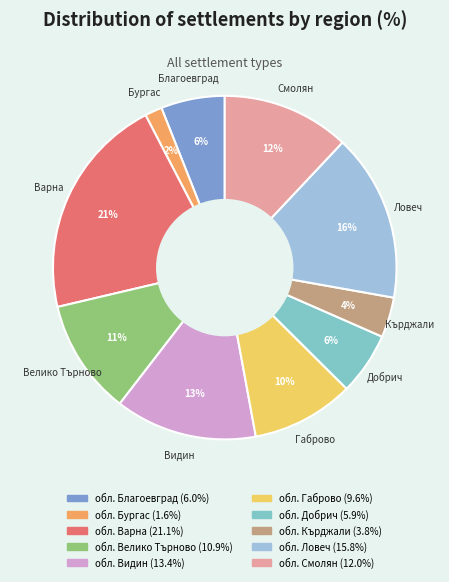

Which category has the smallest portion of the pie?

обл. Бургас